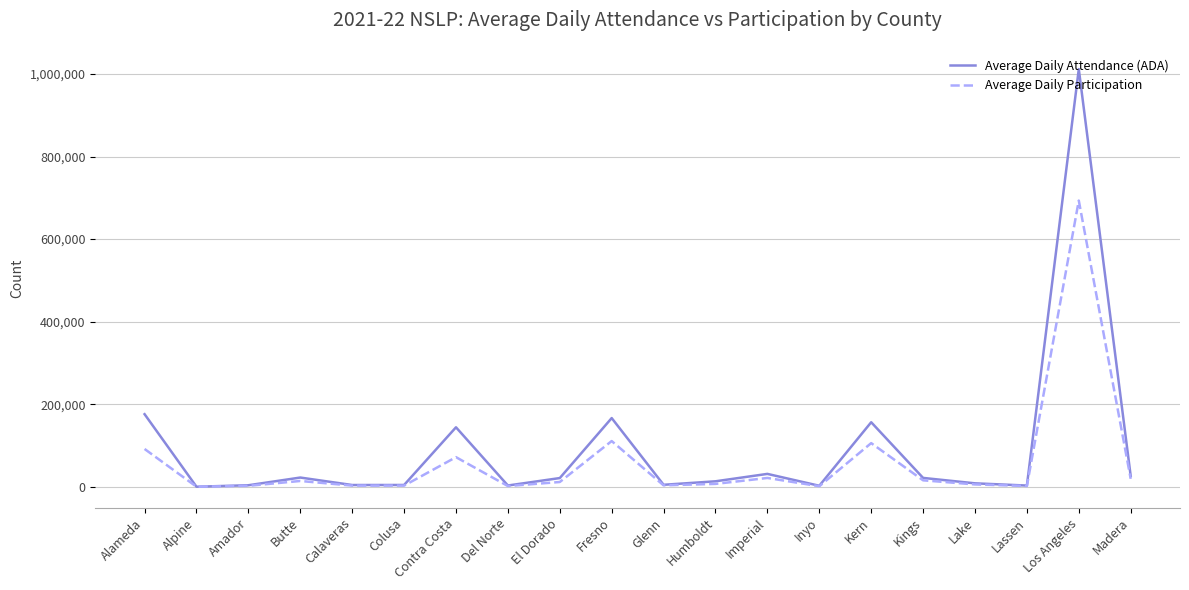

What is the average value of the Average Daily Participation series?

59144.5